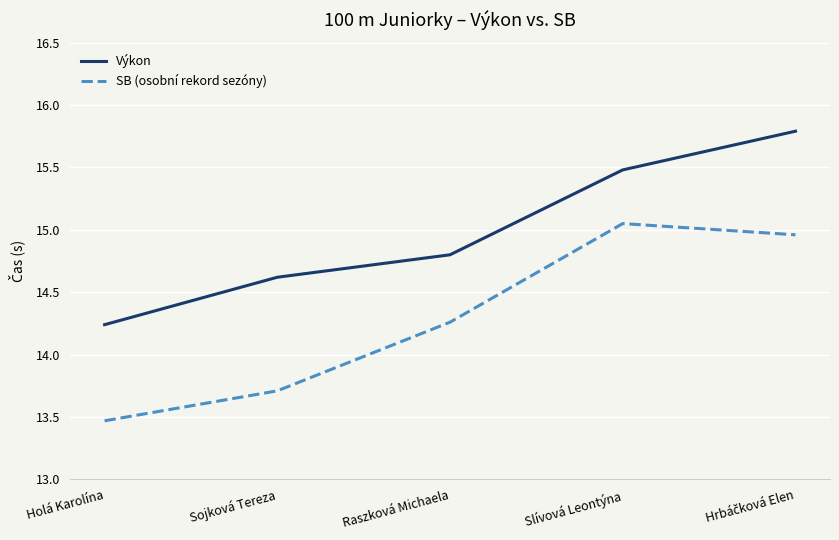

What is the difference between the maximum and second lowest values in the Výkon series?

1.2